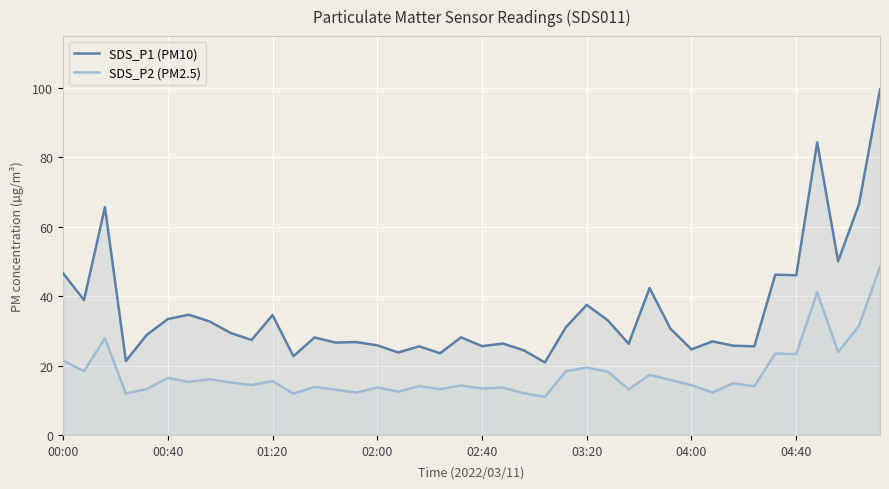

What are all the series names shown in the legend?

SDS_P1 (PM10), SDS_P2 (PM2.5)